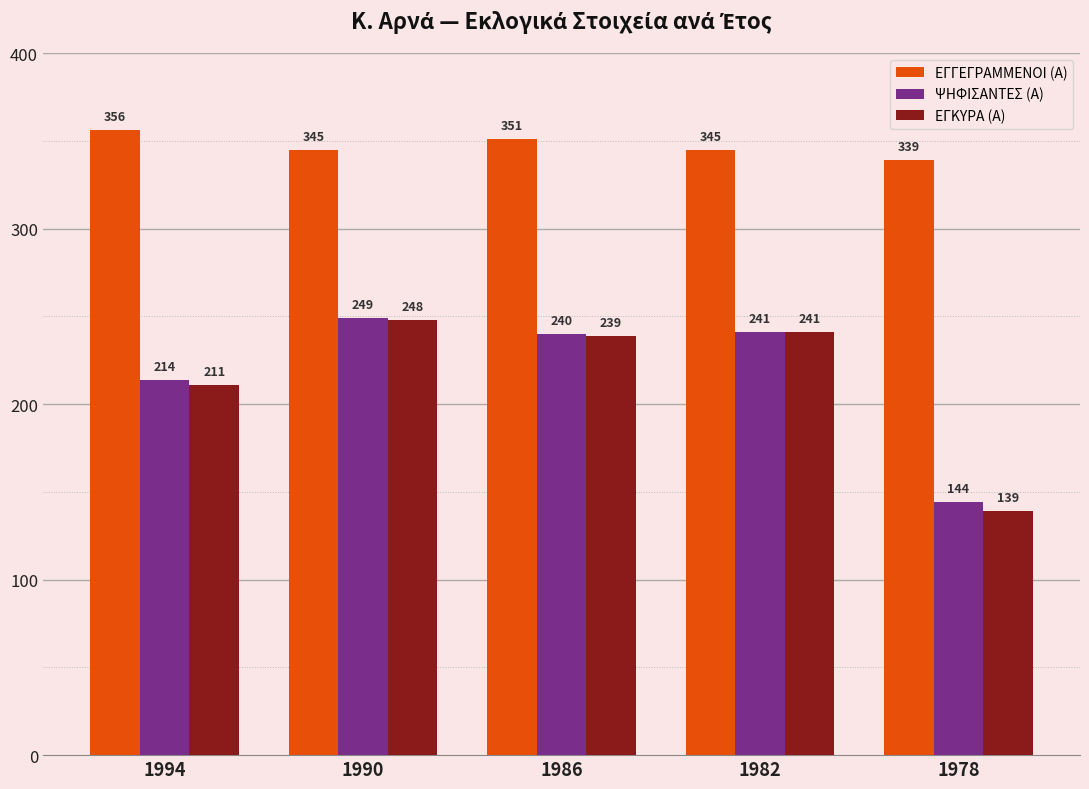

Which series has the widest spread of values?

ΕΓΚΥΡΑ (Α)